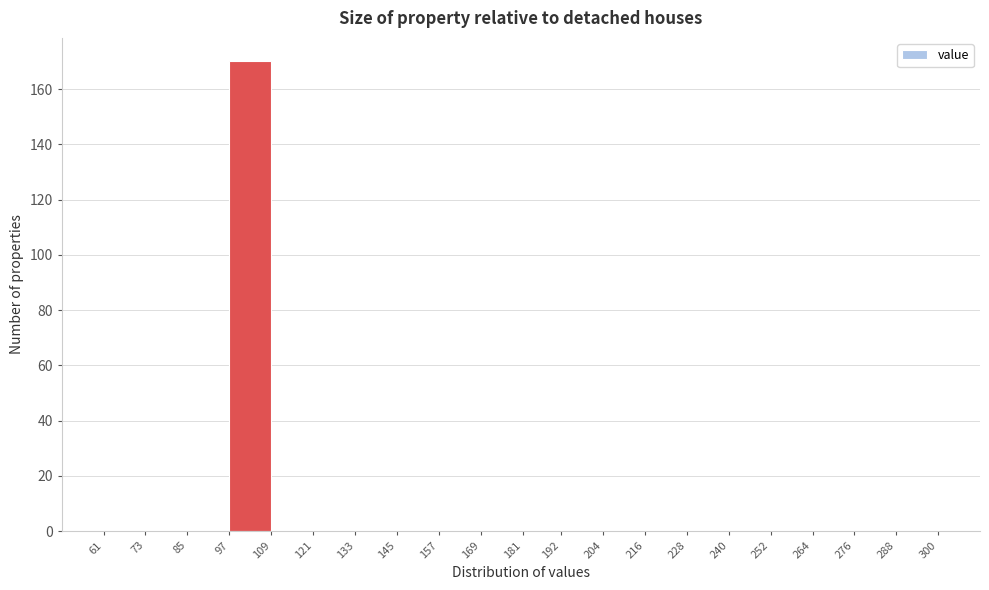

How tall is the bar that spans 97 to 109 on the x-axis? The values are not printed on the chart, so give them approximately, as read against the axis.

170